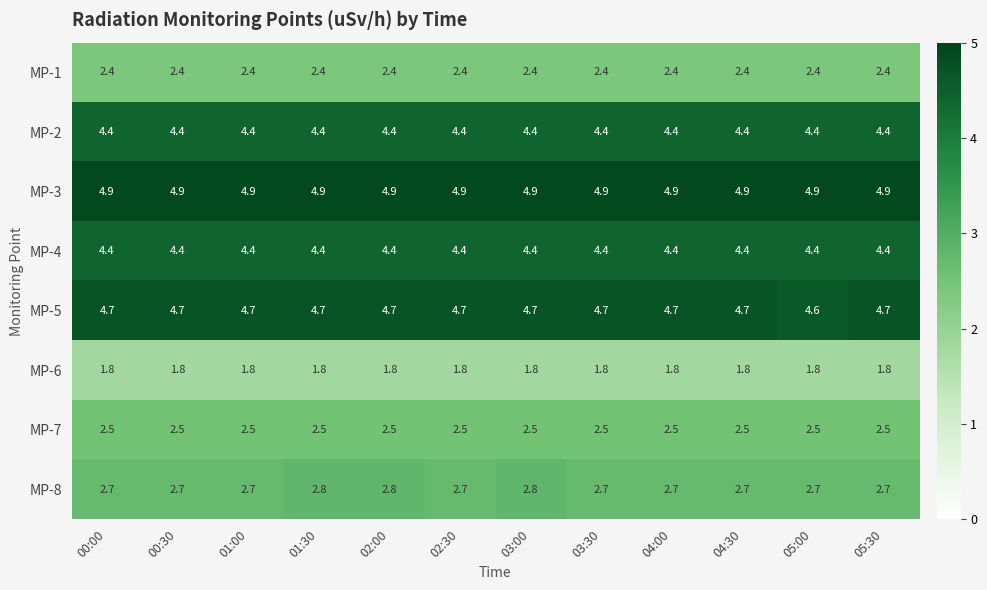

Between 02:00 and 04:00, which series saw the biggest shift?

MP-8